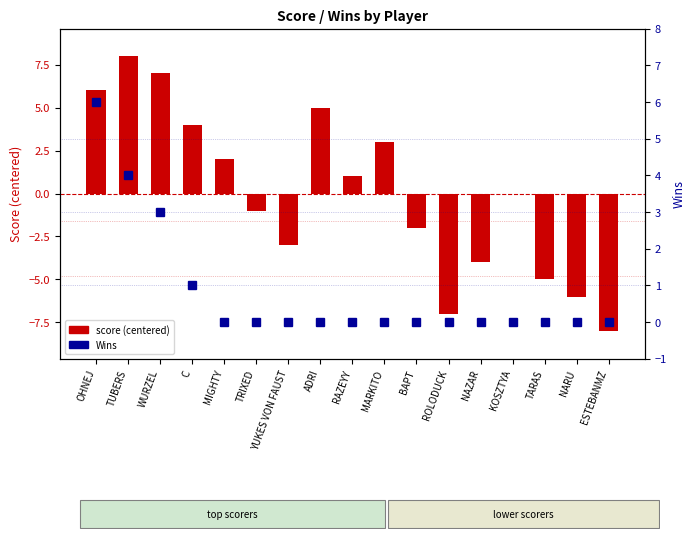

What is the difference between the maximum and minimum values in the Wins series?

6